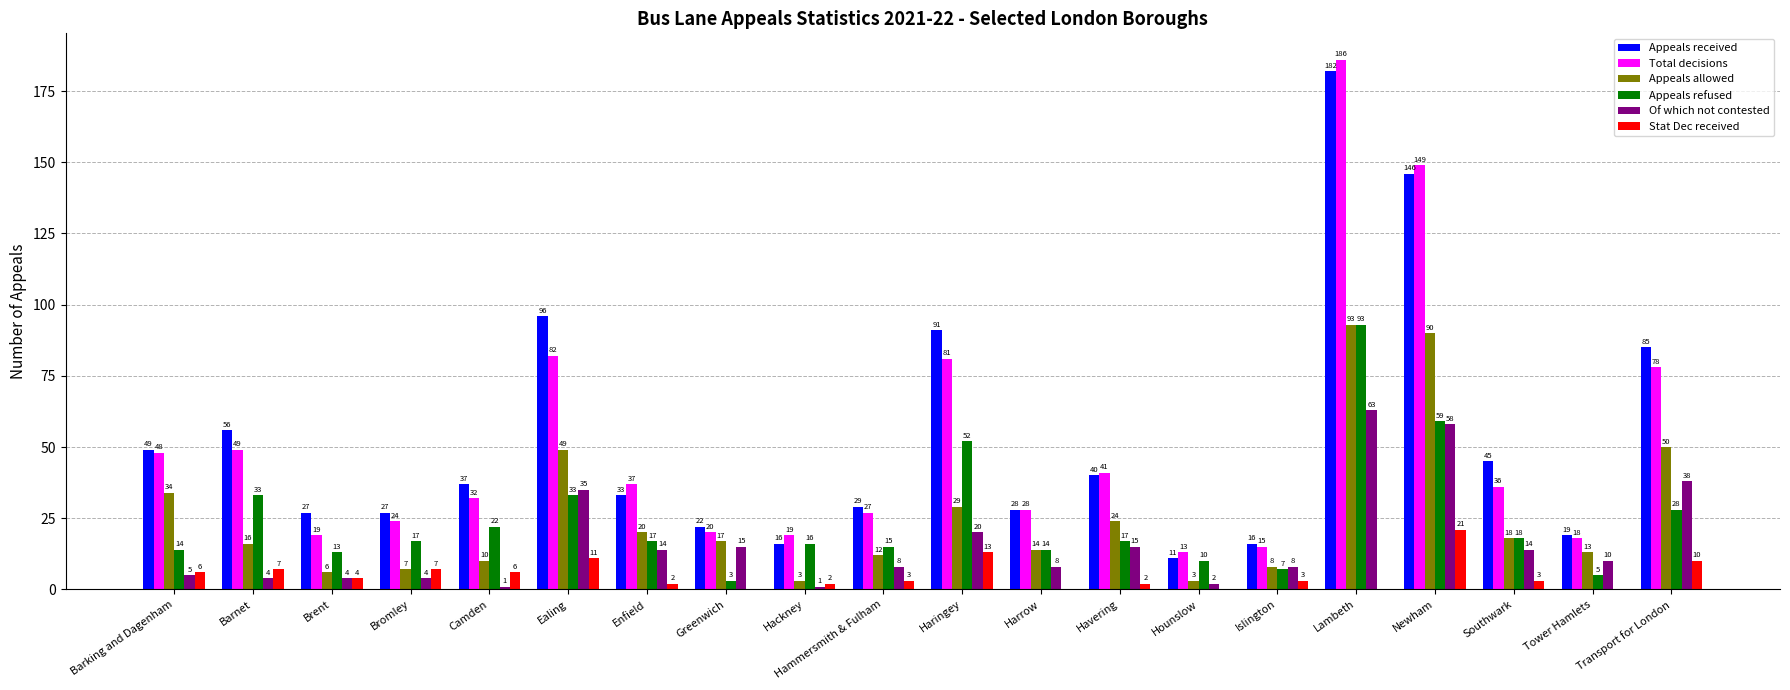

What is the spread (max minus min) of values at Lambeth?

186